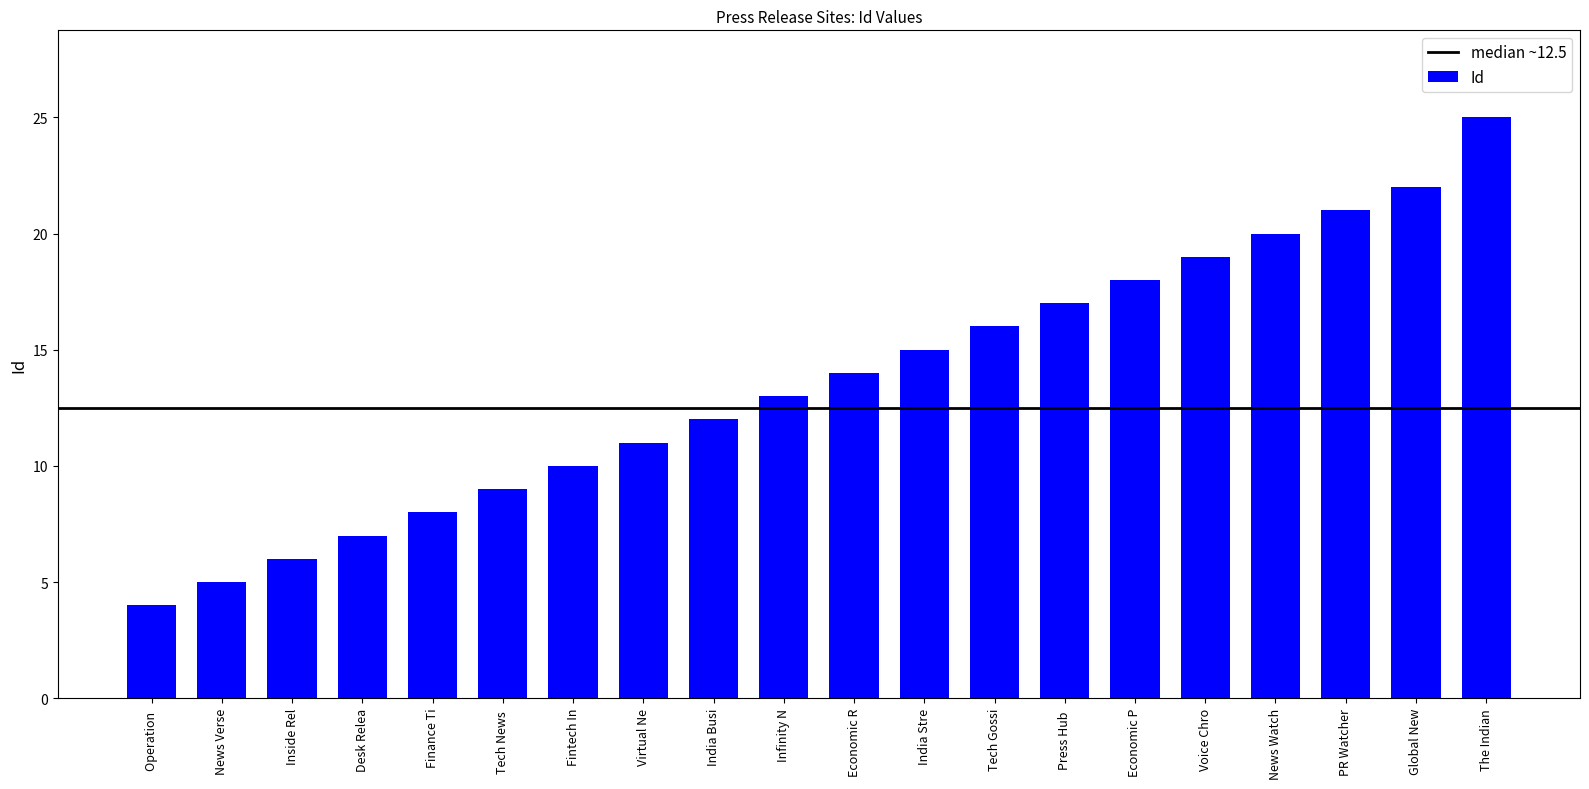

At which label is the value closest to 14?

Economic R